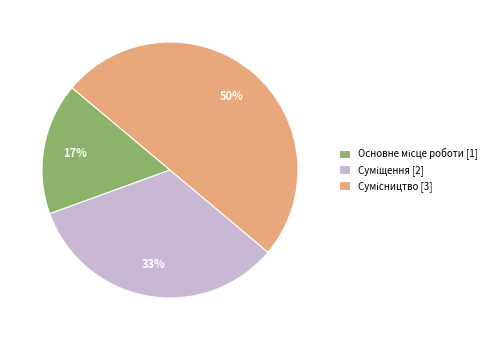

To the nearest percent, what is the average slice percentage?

33%